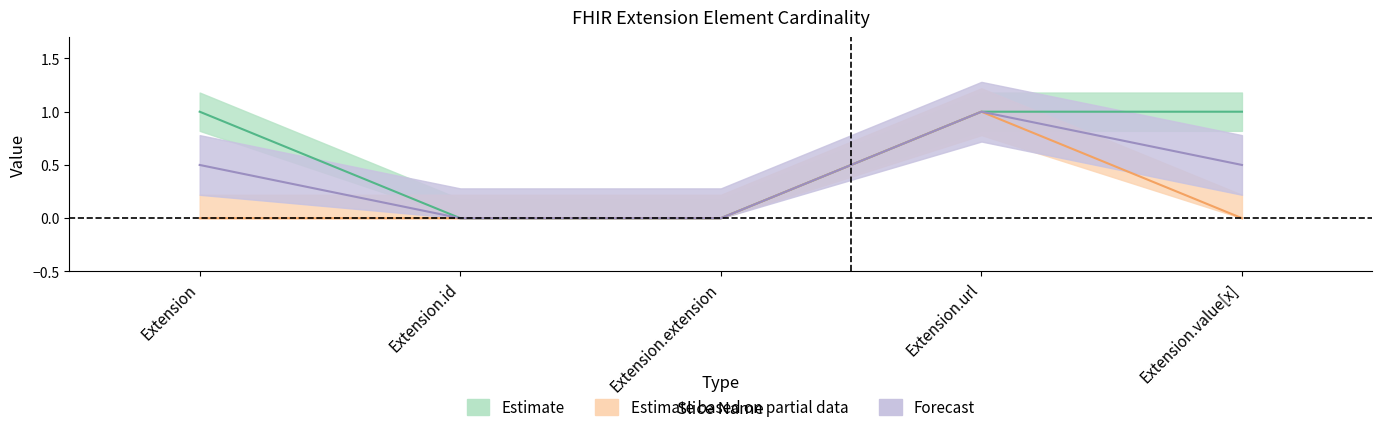

Which has a higher value, Extension.extension or Extension.id?

Extension.extension